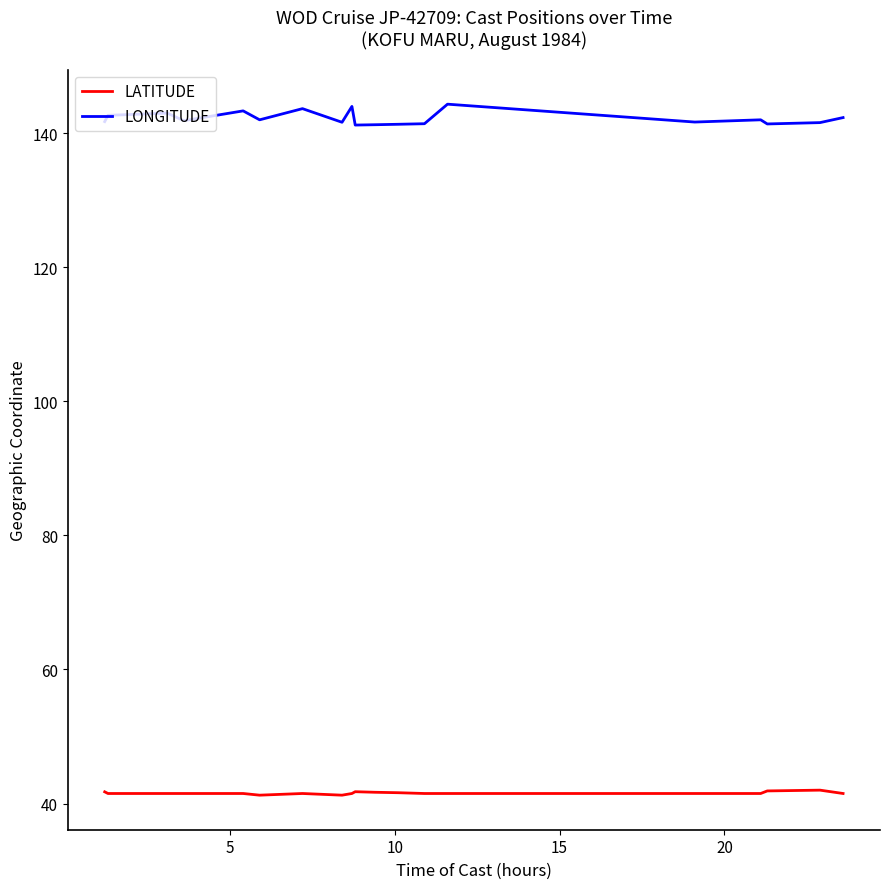

True or false: LATITUDE and LONGITUDE intersect in this chart.

False